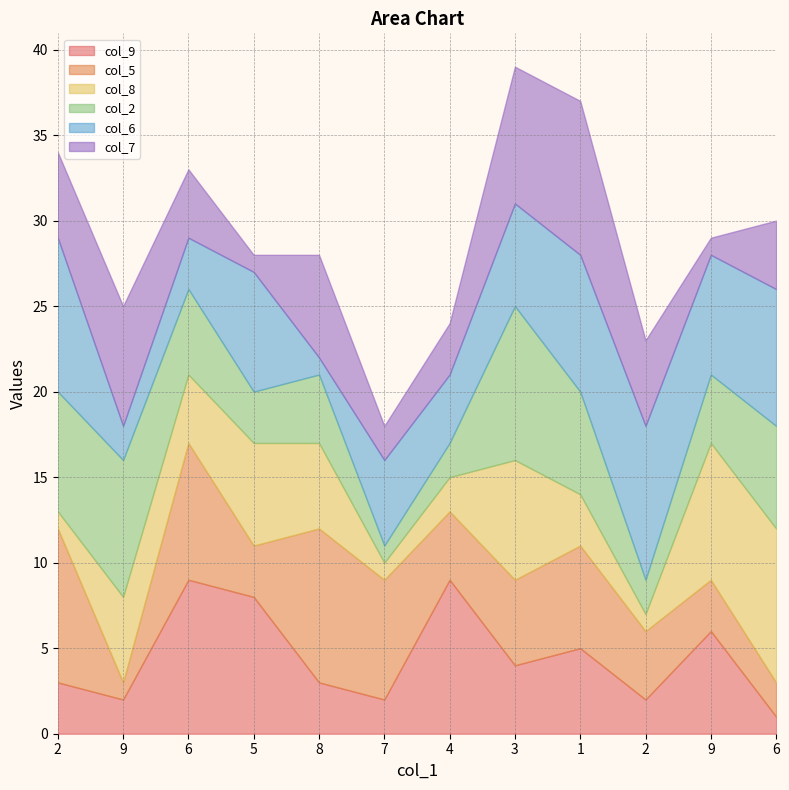

Which has a higher value, 2 or 4?

4